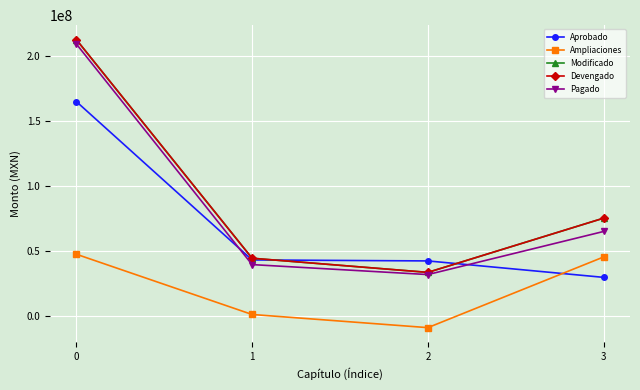

How many lines are shown in the chart?

5